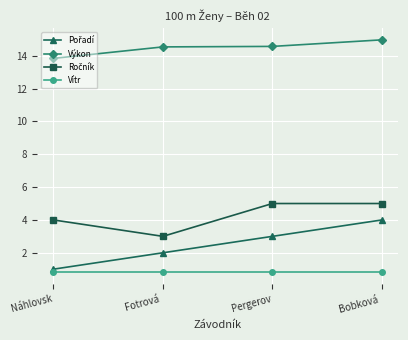

What is the total value across all series at Náhlovsk?

19.6